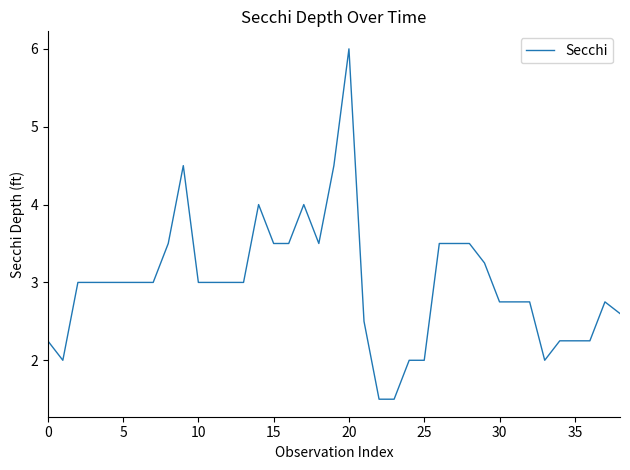

What is the difference between the maximum and second lowest values?

4.5